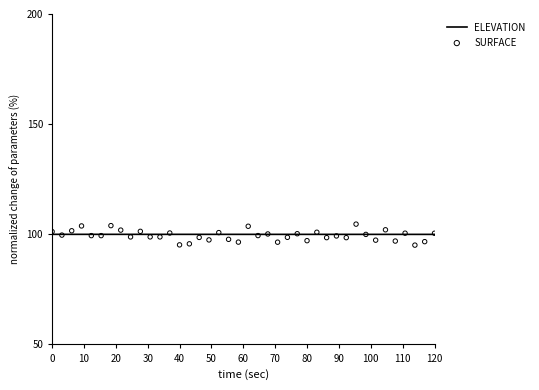

Which series has the largest total across all categories?

ELEVATION